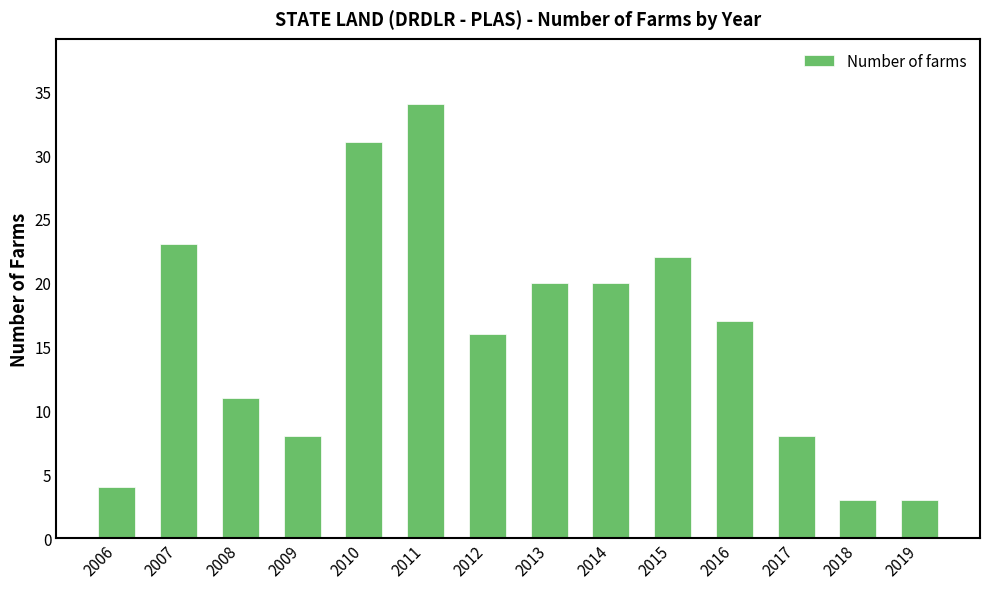

What is the difference between the values at 2012 and 2010?

15